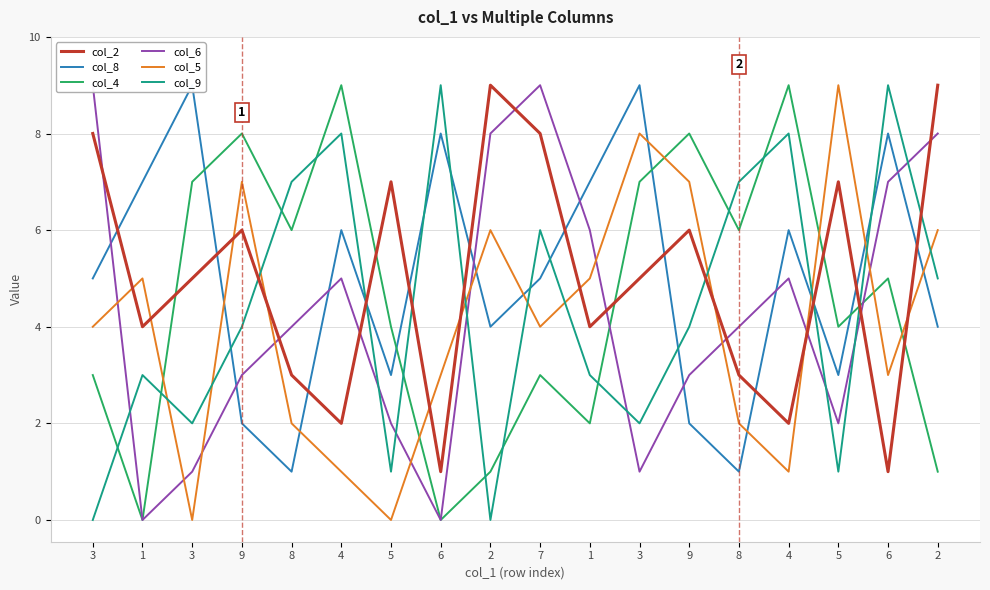

Count the number of data series in this chart.

6